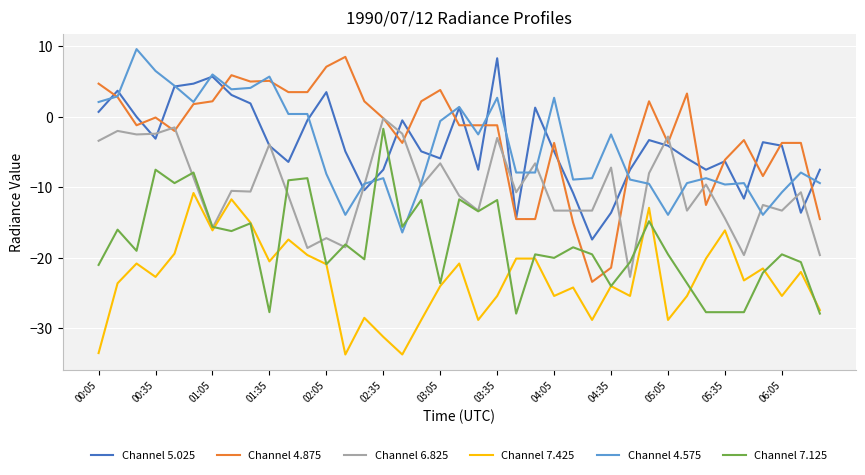

What are all the series names shown in the legend?

Channel 5.025, Channel 4.875, Channel 6.825, Channel 7.425, Channel 4.575, Channel 7.125